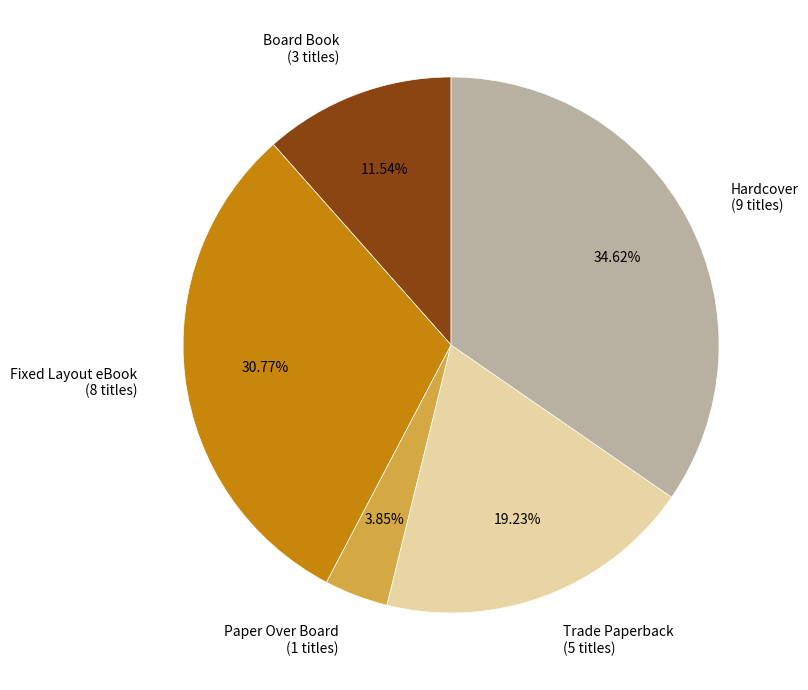

To the nearest percent, what portion does Board Book represent?

12%